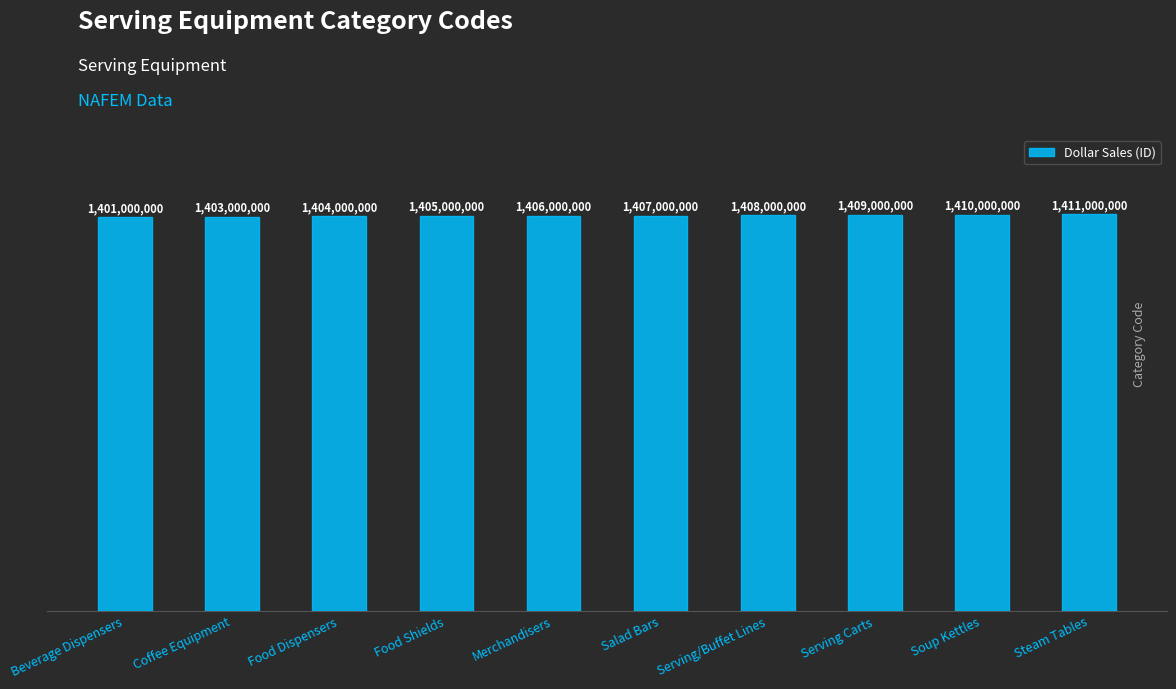

How many data points are less than 1407000000?

5